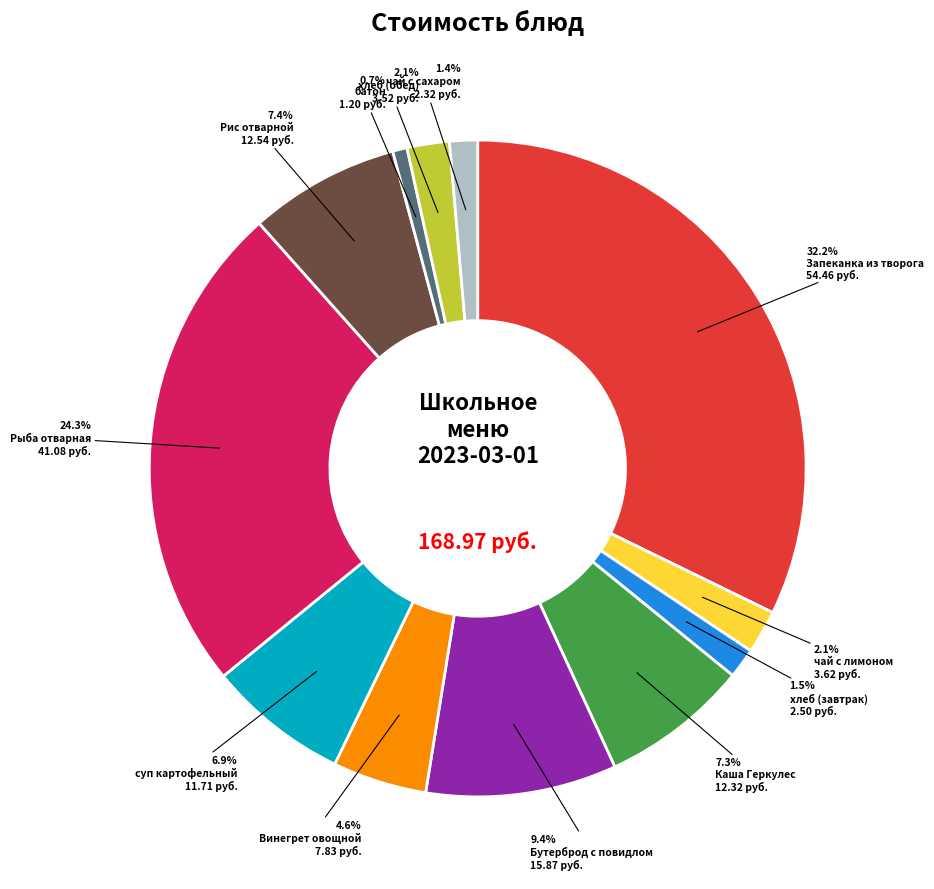

Is there any slice that represents more than half of the pie?

No